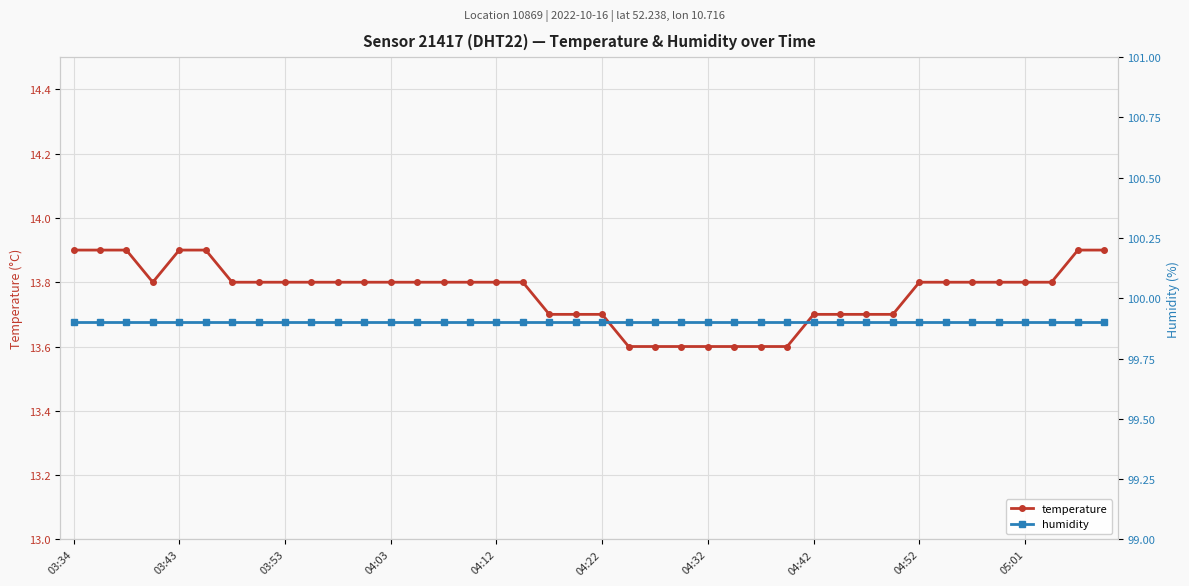

How many temperature values are between 13 and 14?

40